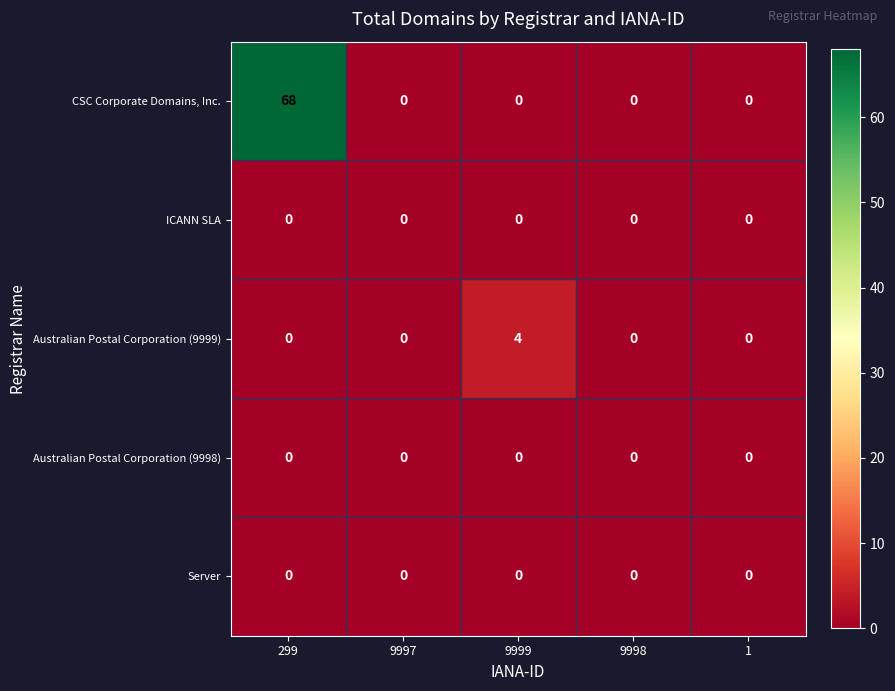

Reading left to right, extract all data points from this chart.

CSC Corporate Domains, Inc.: 299=68	9997=0	9999=0	9998=0	1=0
ICANN SLA: 299=0	9997=0	9999=0	9998=0	1=0
Australian Postal Corporation (9999): 299=0	9997=0	9999=4	9998=0	1=0
Australian Postal Corporation (9998): 299=0	9997=0	9999=0	9998=0	1=0
Server: 299=0	9997=0	9999=0	9998=0	1=0